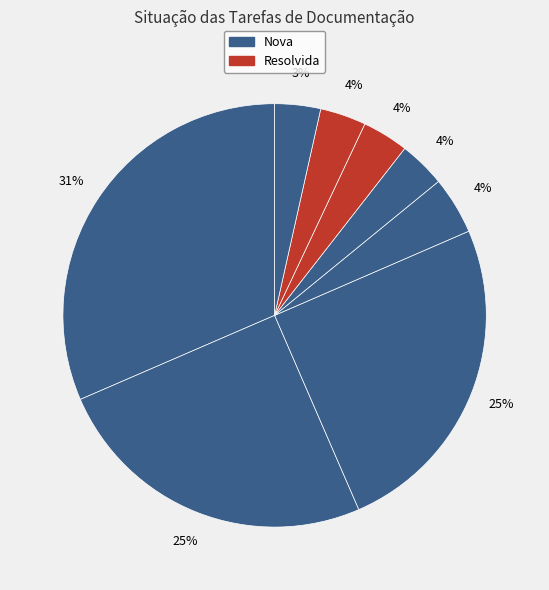

To the nearest percent, what is the difference between the largest and smallest slice percentages?

28%